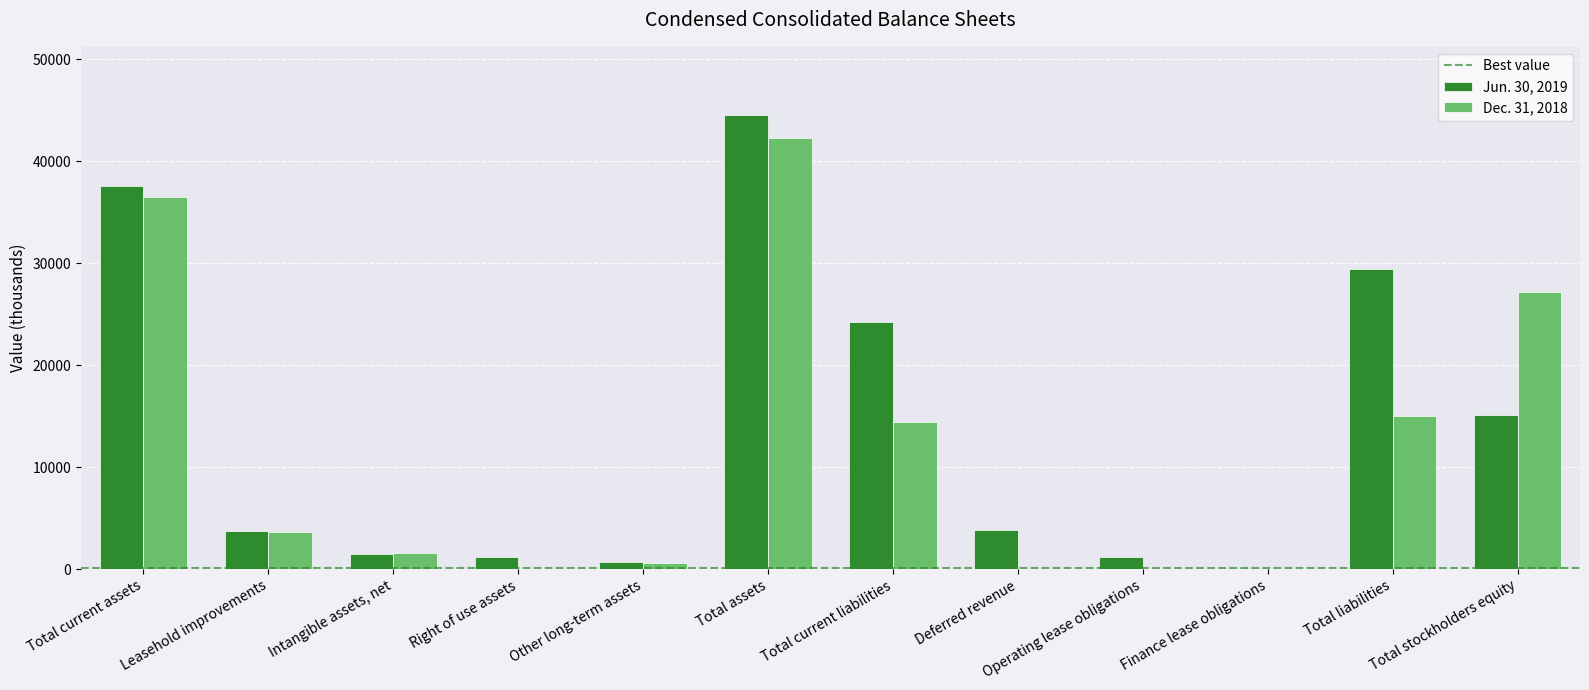

At which label does Jun. 30, 2019 reach its peak?

Total assets